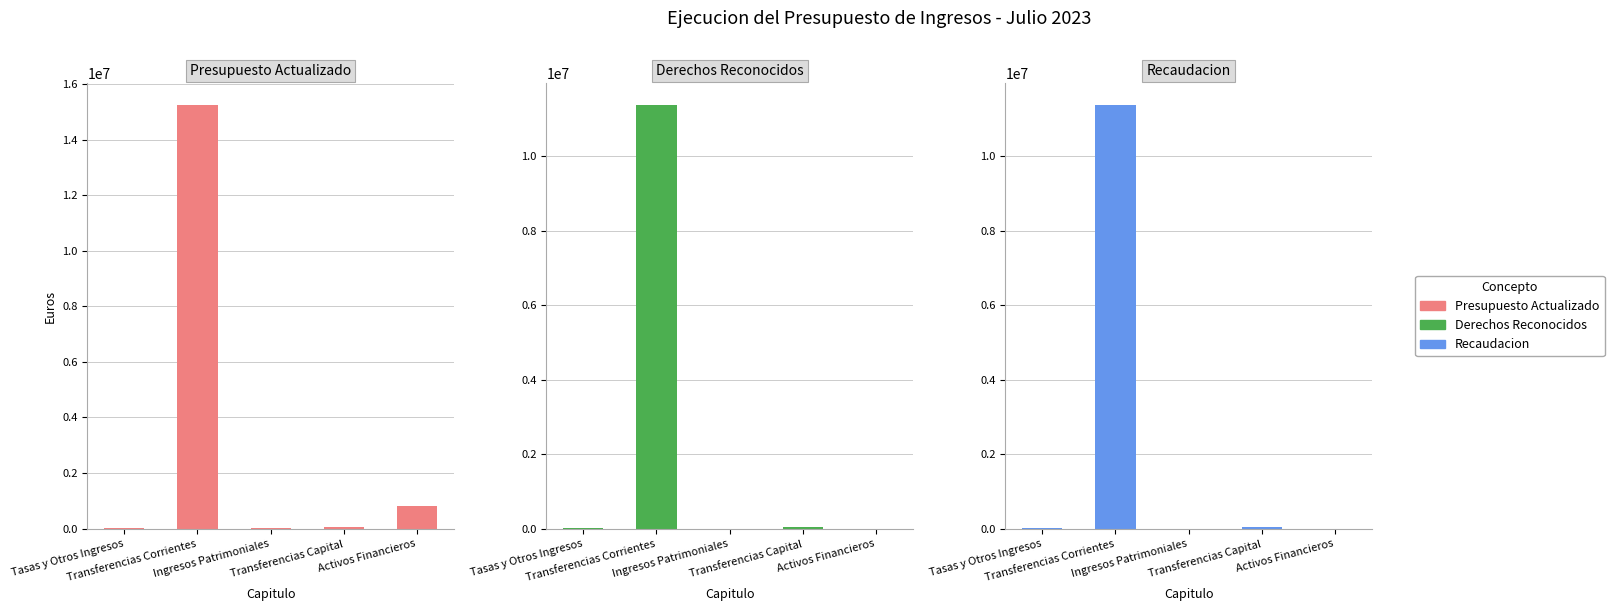

What is the greatest value displayed?

15267000.0